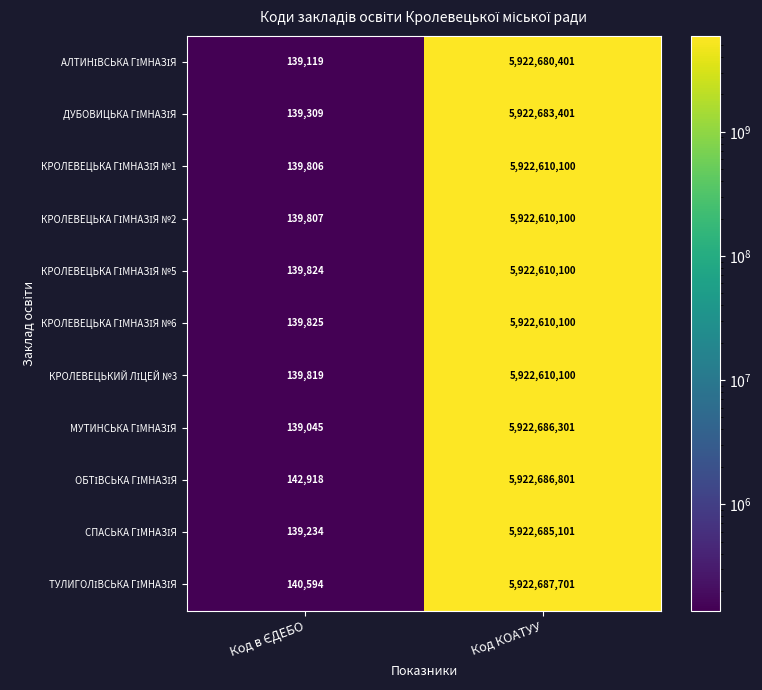

What is the minimum value shown in the chart?

139045